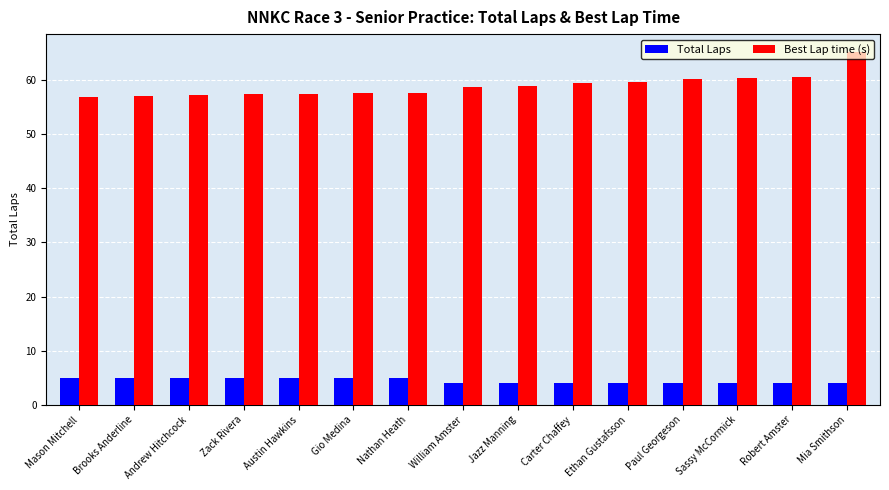

Rank the series by their maximum value, from lowest to highest.

Total Laps, Best Lap time (s)